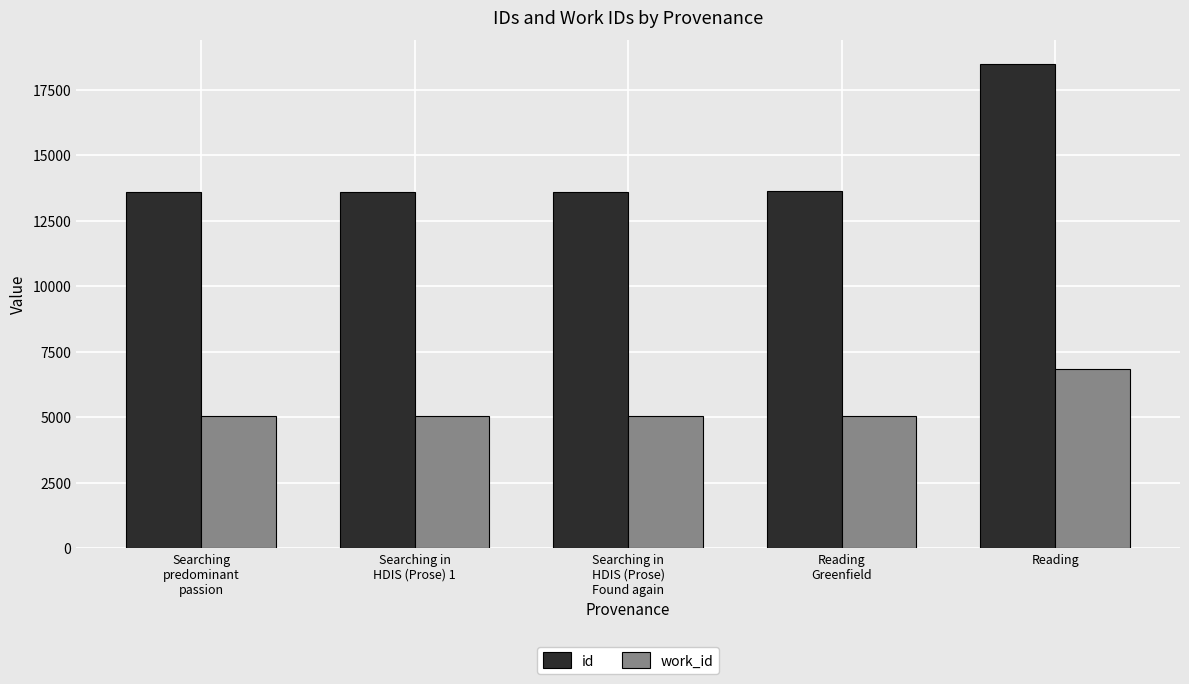

How many series are shown in this chart?

2